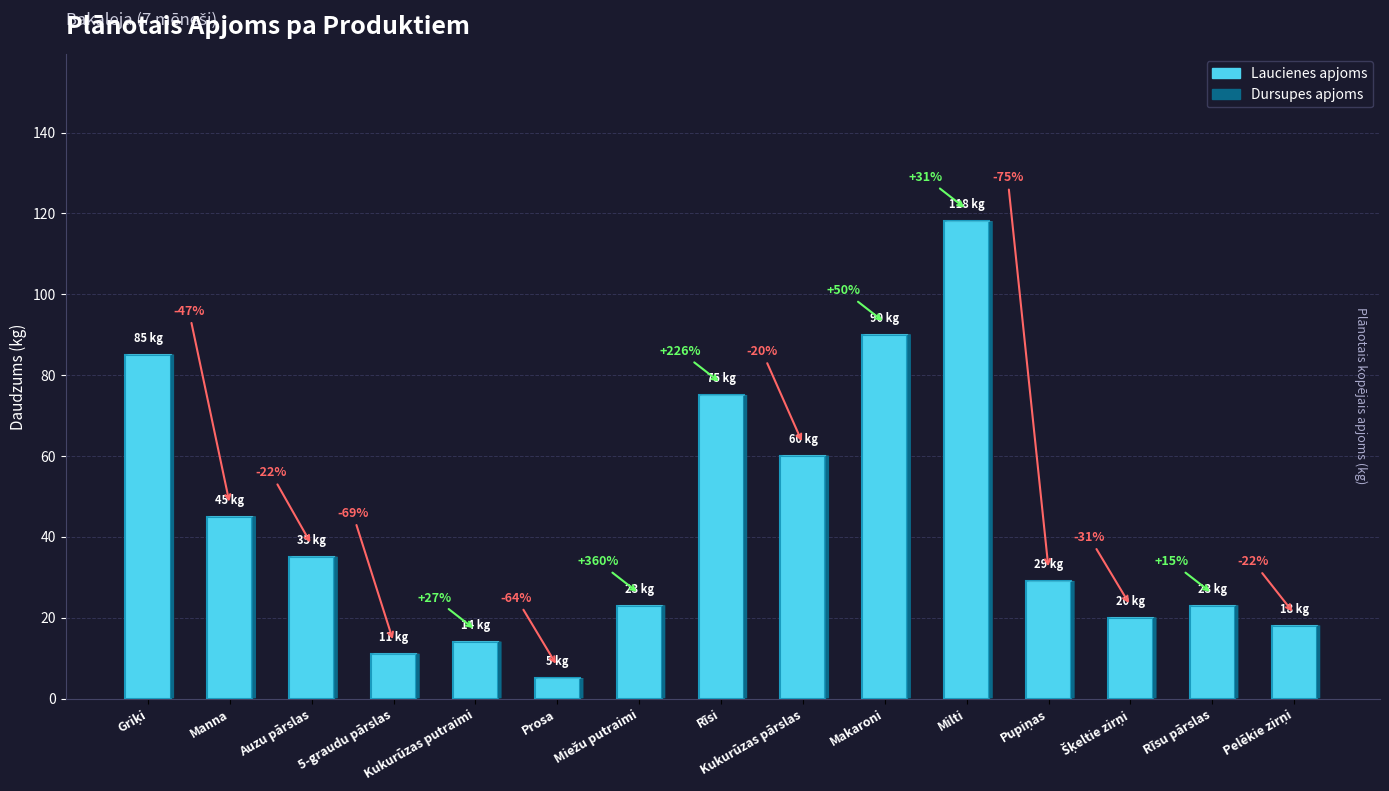

What is the smallest value displayed?

5